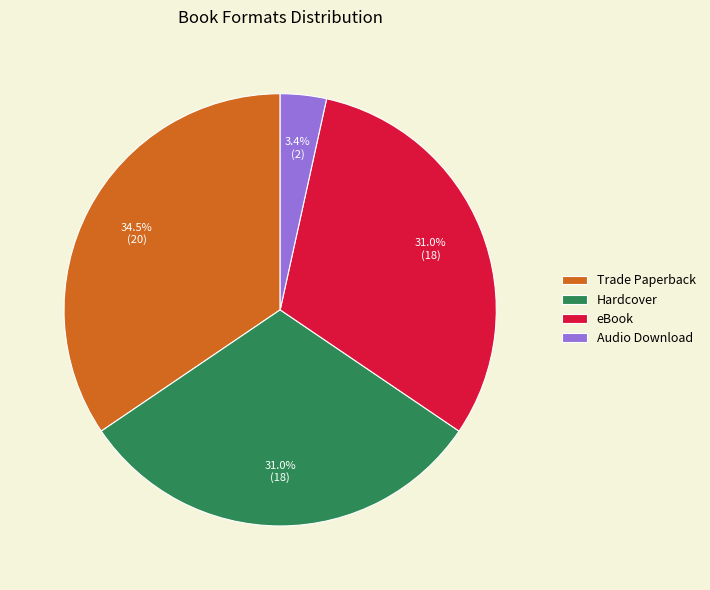

To the nearest percent, what is the difference between the largest and smallest slice percentages?

31%